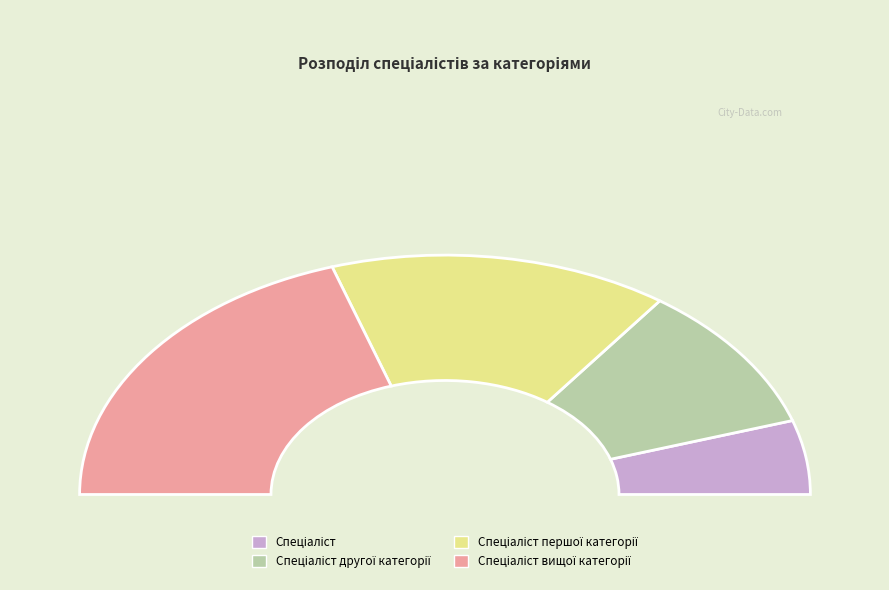

Does Спеціаліст другої категорії represent more than half of the total?

No